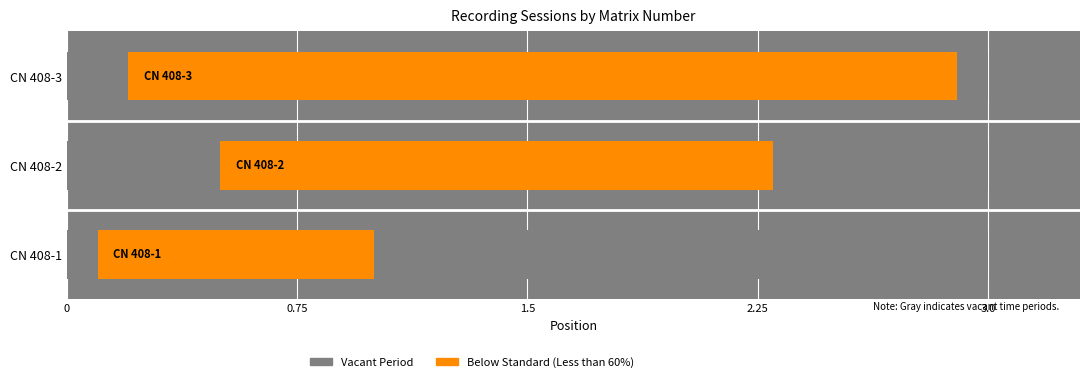

Reading left to right, extract all data points from this chart.

0.9	1.8	2.7